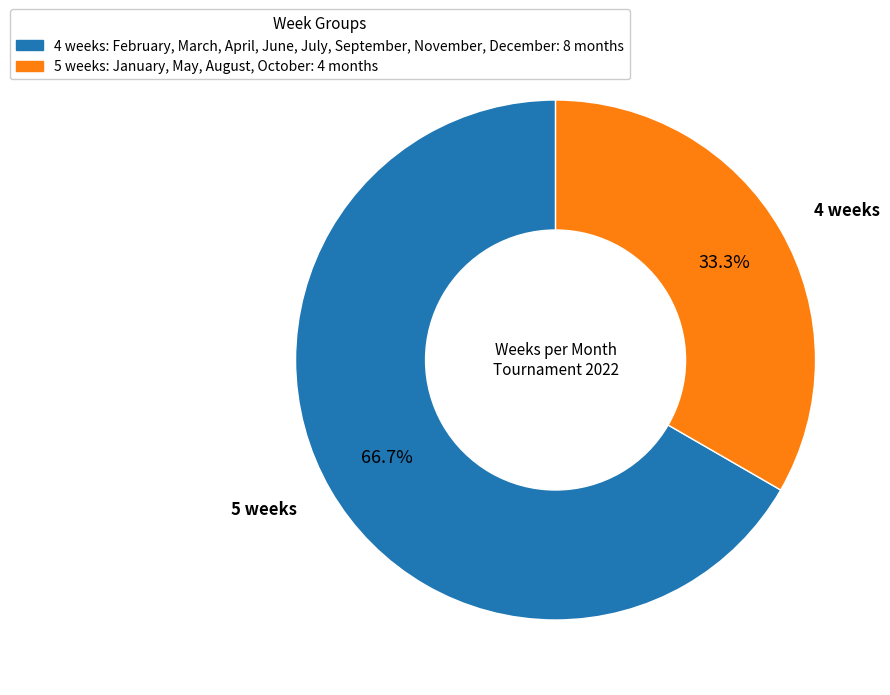

Is there any slice that represents more than half of the pie?

Yes